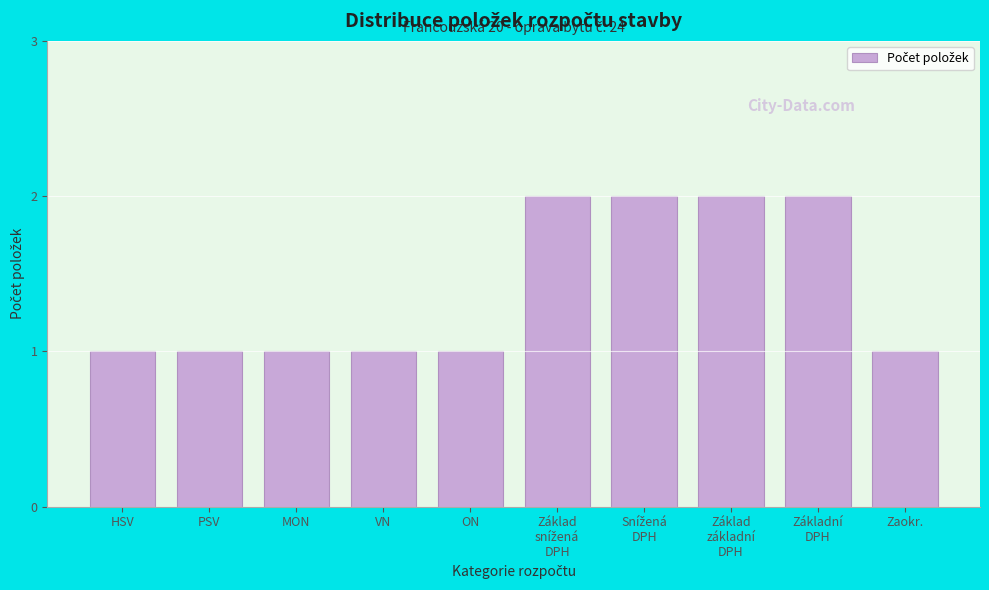

Reading left to right, what are all the values shown in this chart?

1	1	1	1	1	2	2	2	2	1